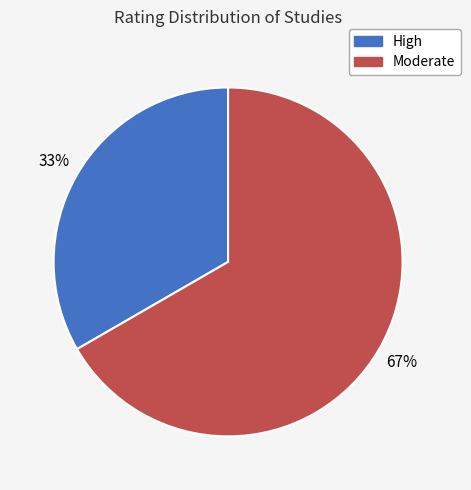

Is there any slice that represents more than half of the pie?

Yes